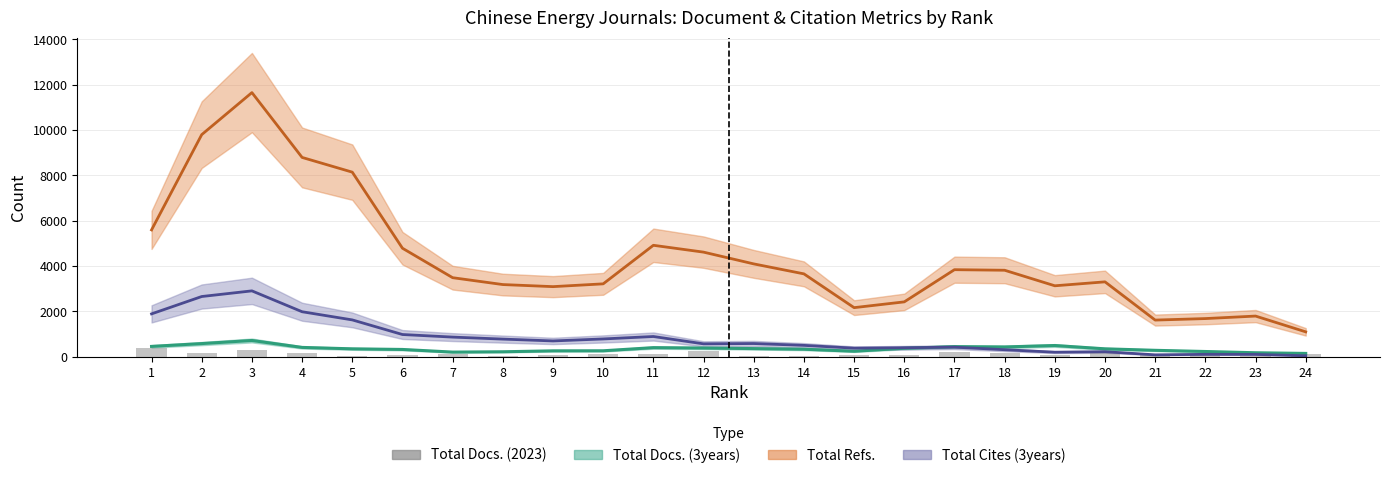

Reading left to right, extract all data points from this chart.

1=371	2=160	3=297	4=162	5=58	6=93	7=125	8=35	9=77	10=121	11=134	12=242	13=32	14=53	15=62	16=96	17=222	18=189	19=60	20=175	21=64	22=90	23=27	24=107